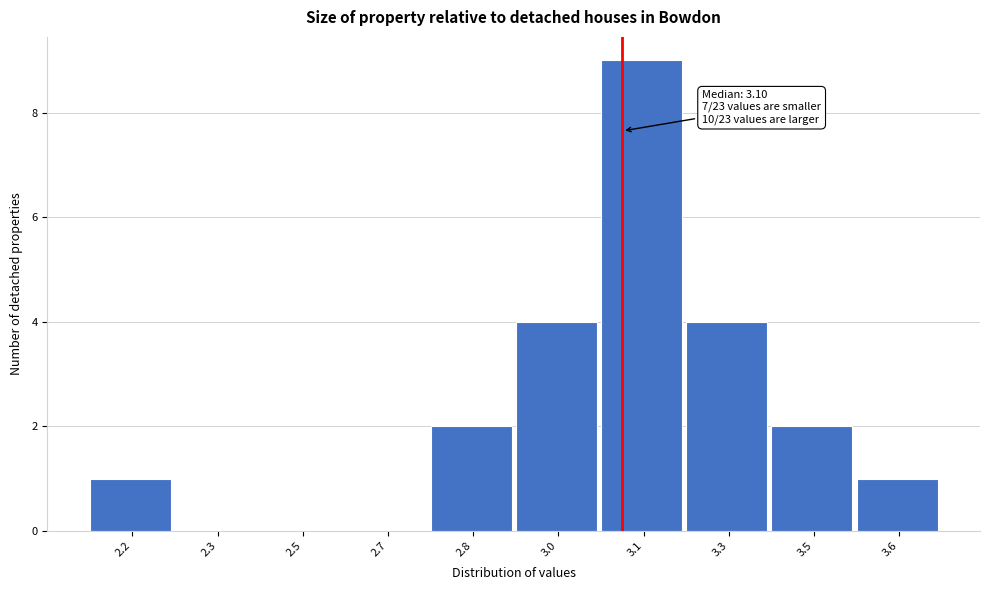

Reading left to right, list all the values displayed in this chart.

2.2=1	2.3=0	2.5=0	2.7=0	2.8=2	3.0=4	3.1=9	3.3=4	3.5=2	3.6=1